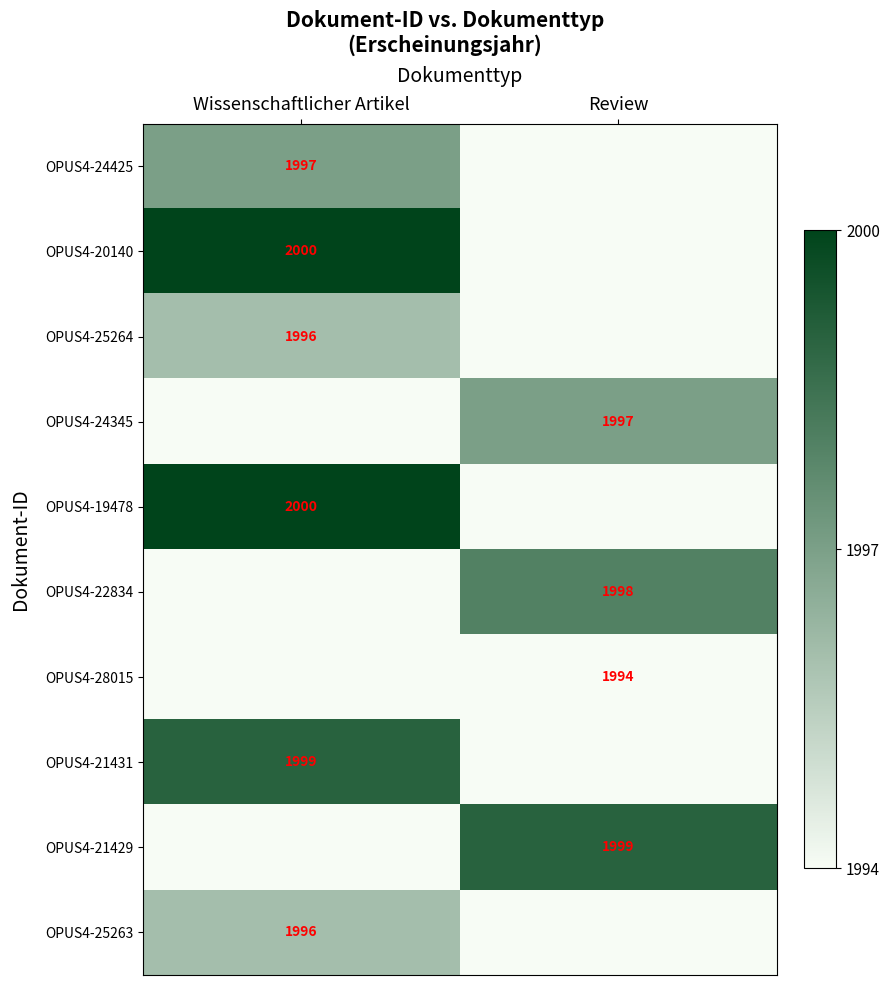

Is it true that OPUS4-24425 equals 3462 at Wissenschaftlicher Artikel?

False